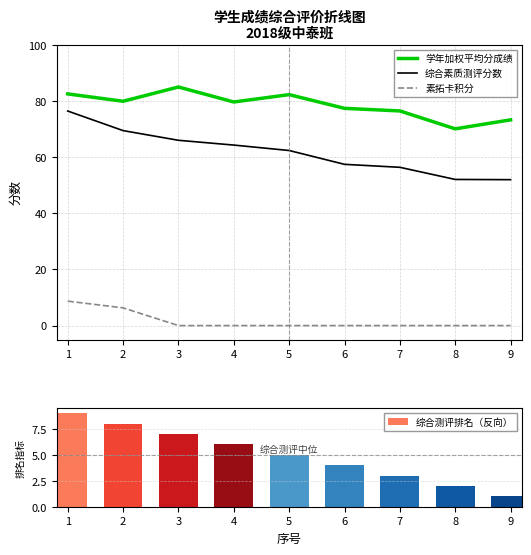

Reading left to right, transcribe all the data shown in this chart.

学年加权平均分成绩: 1=82.5	2=79.9	3=85.0	4=79.6	5=82.2	6=77.3	7=76.4	8=70.0	9=73.2
综合素质测评分数: 1=76.4	2=69.4	3=66.0	4=64.3	5=62.3	6=57.4	7=56.4	8=52.0	9=52.0
素拓卡积分: 1=8.7	2=6.3	3=0.0	4=0.0	5=0.0	6=0.0	7=0.0	8=0.0	9=0.0
综合测评排名（反向）: 1=9.0	2=8.0	3=7.0	4=6.0	5=5.0	6=4.0	7=3.0	8=2.0	9=1.0